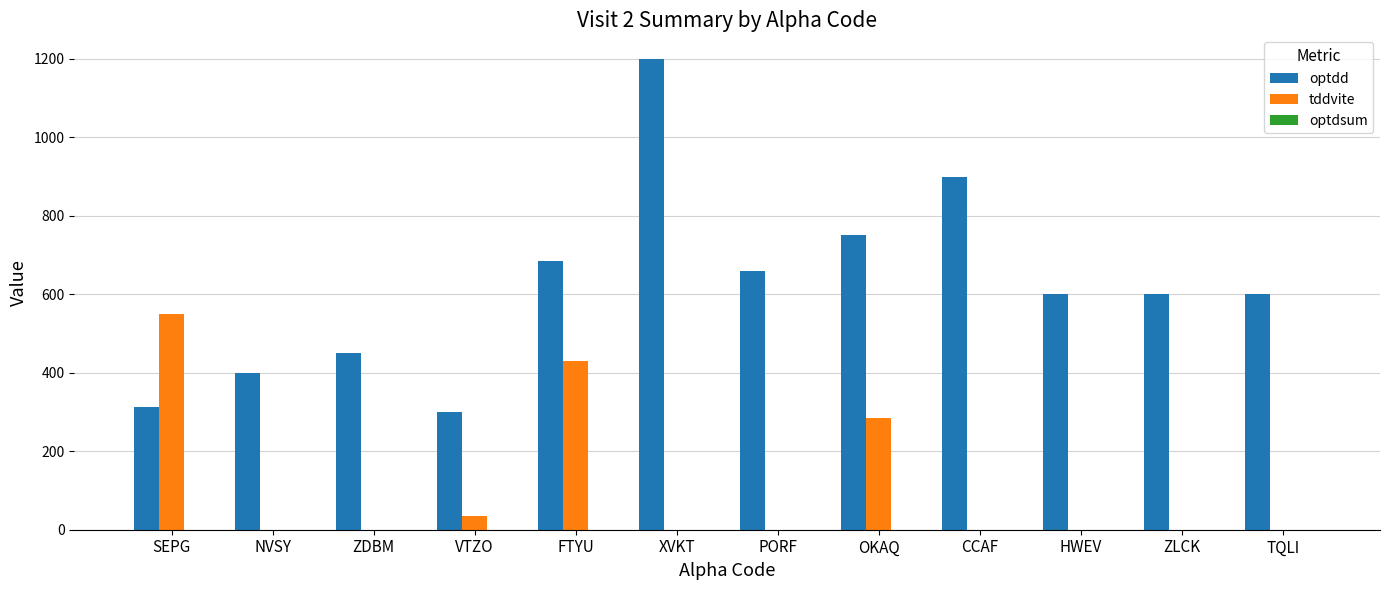

What is the average value of the optdd series?

621